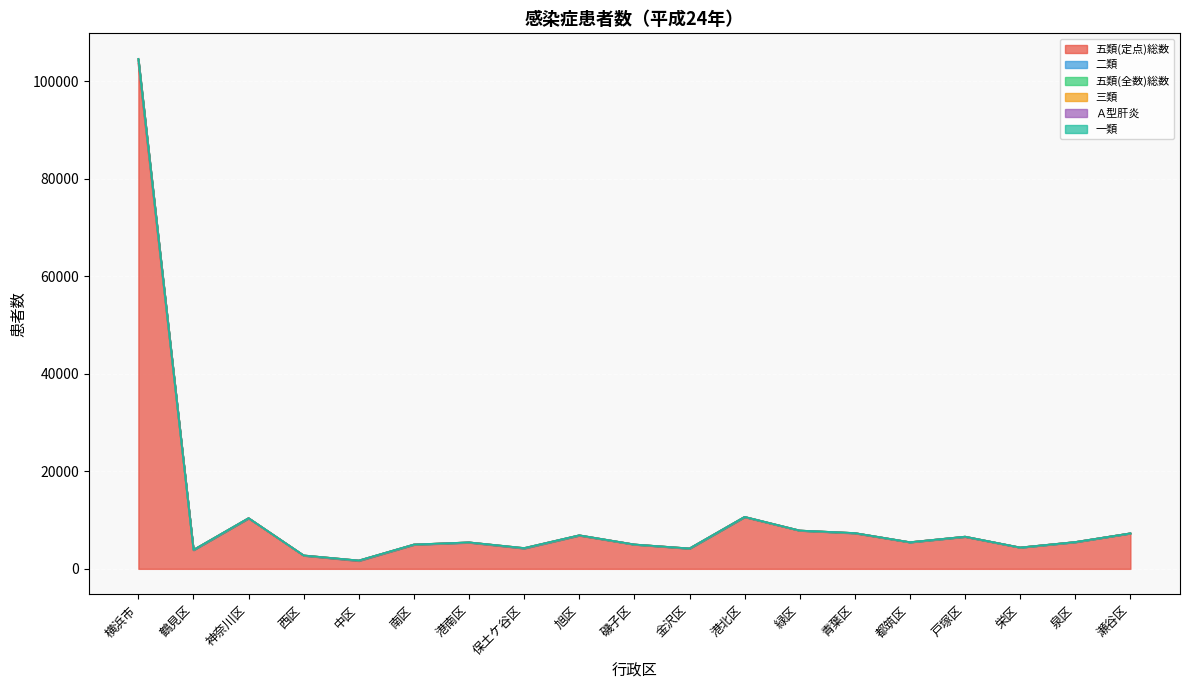

In 二類, how many points are higher than both neighbors (excluding endpoints)?

5